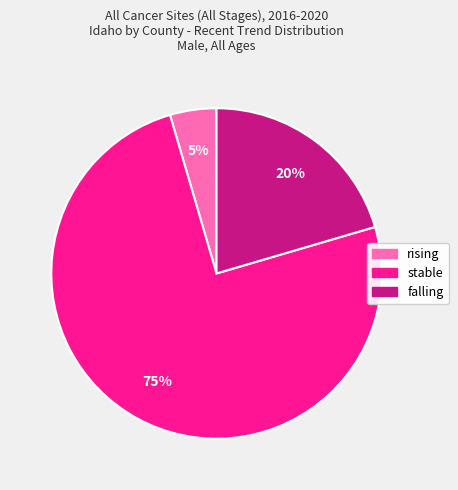

The falling slice represents 8% of the pie. True or false?

False